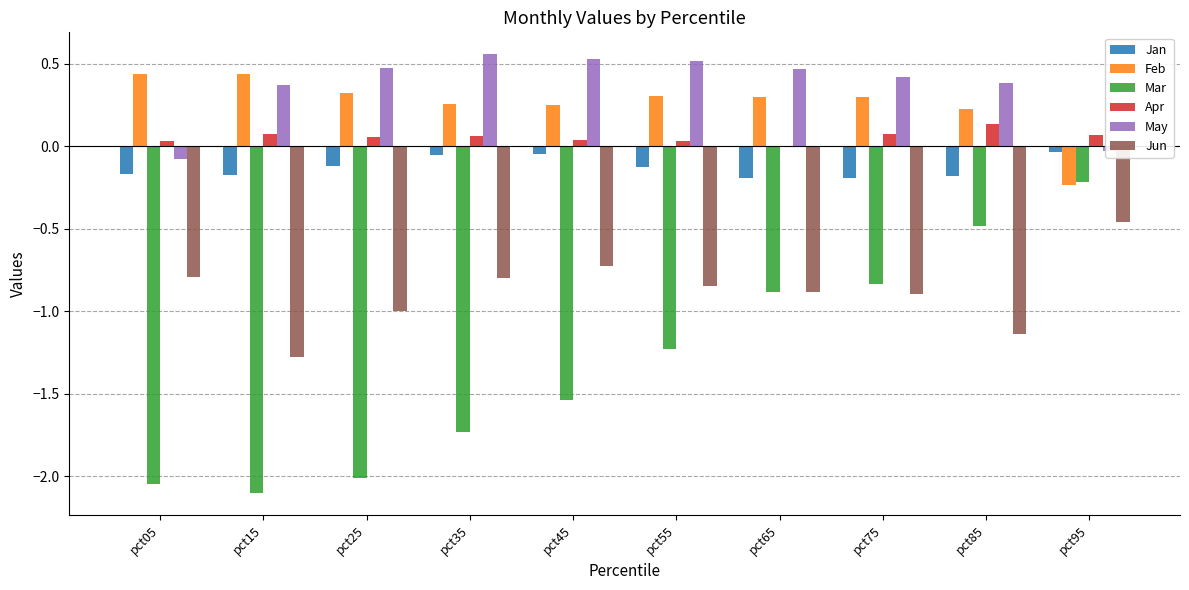

The value of Jun at pct35 is -1.2. True or false?

False